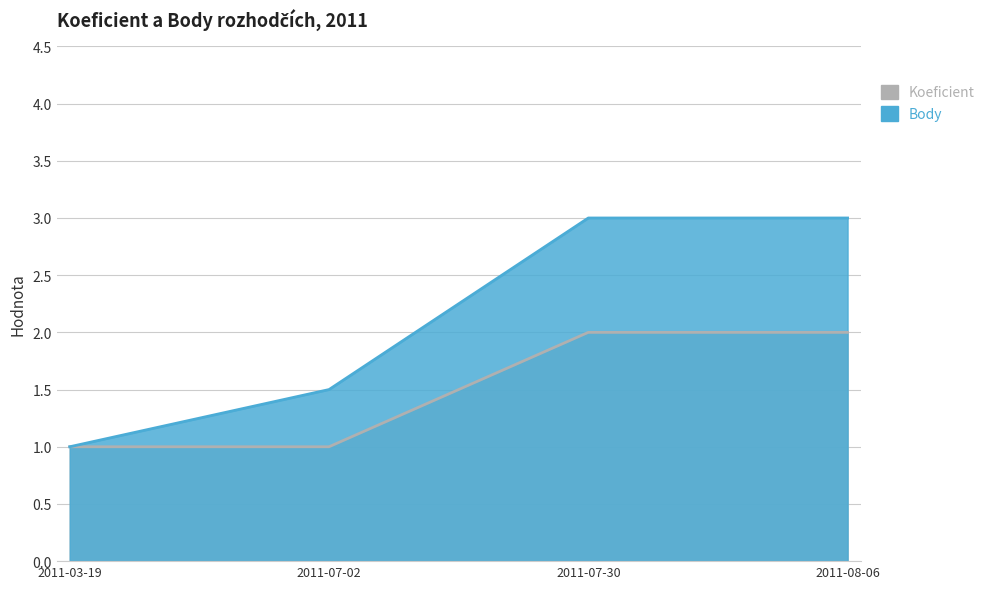

The value of Koeficient at 2011-03-19 is 1.0. True or false?

True